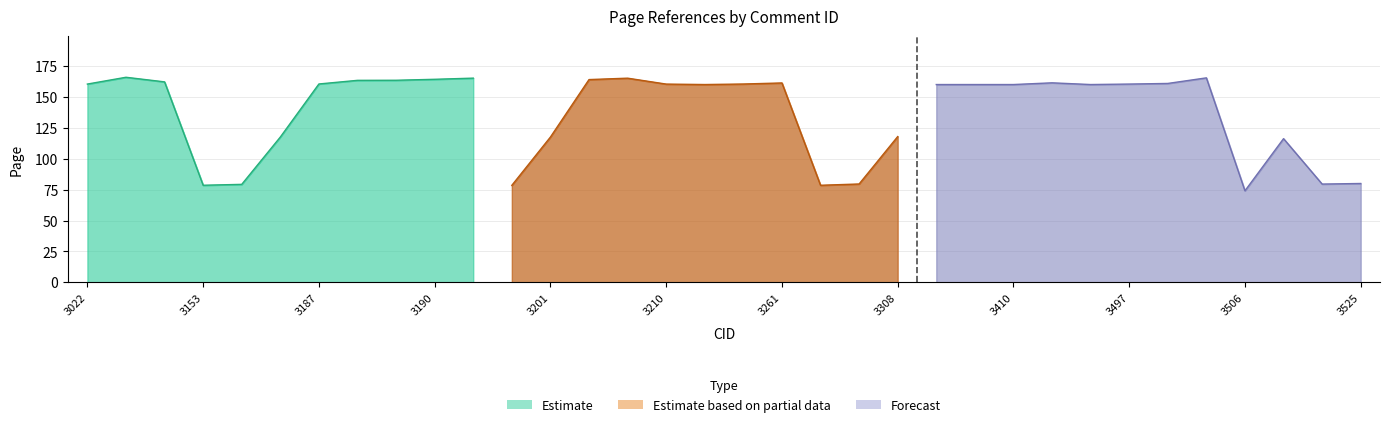

What is the maximum value for Page(C)?

166.1